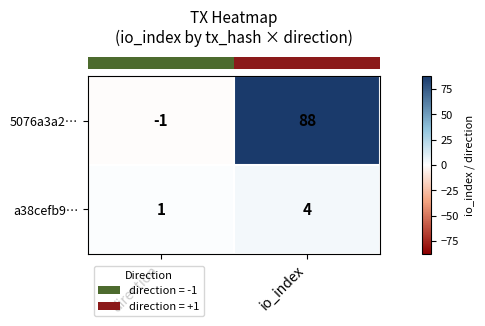

Which label corresponds to the largest value in the chart?

io_index